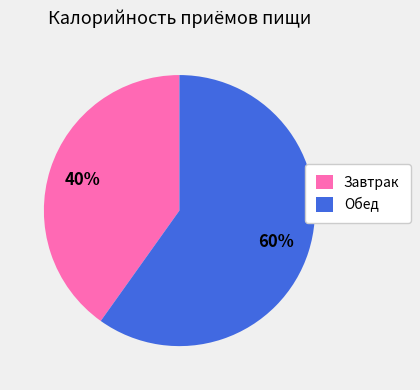

True or false: Обед accounts for 60% of the total.

True